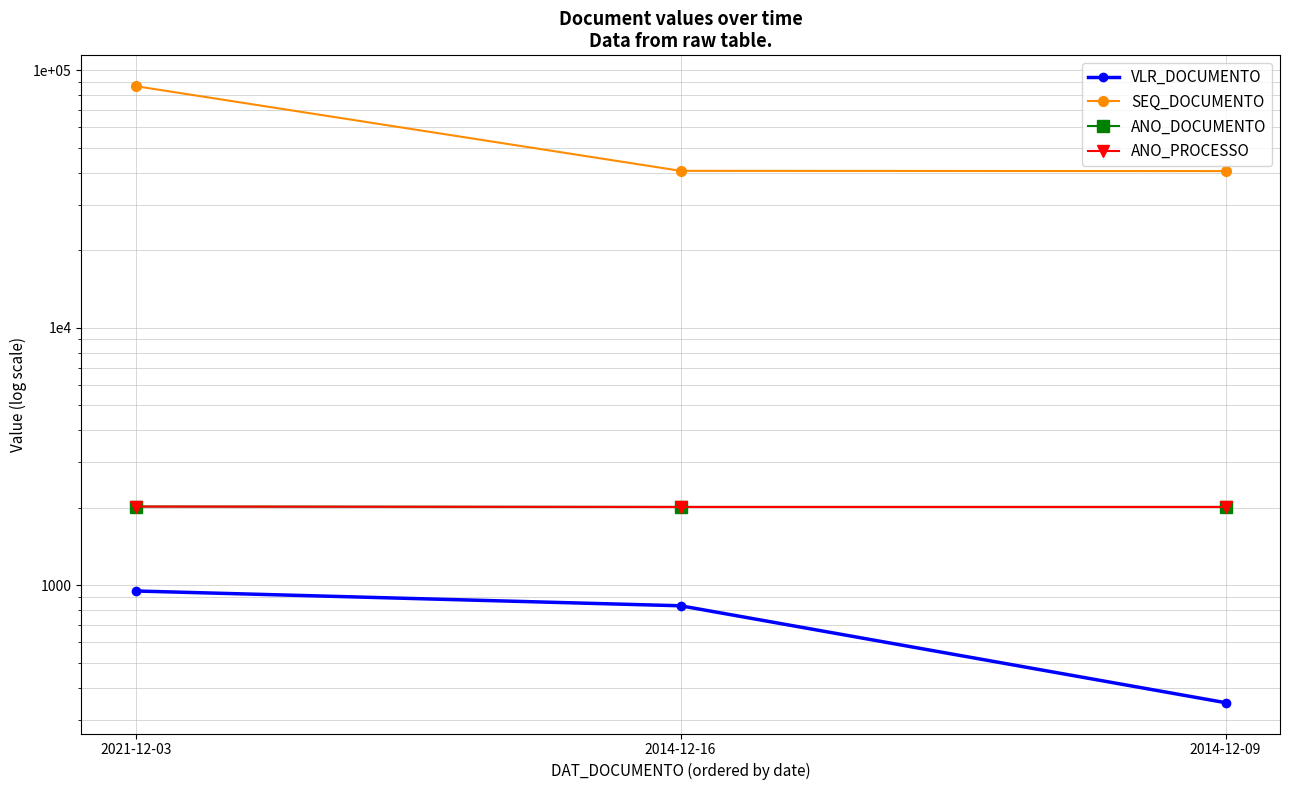

Which series has the largest total across all categories?

SEQ_DOCUMENTO